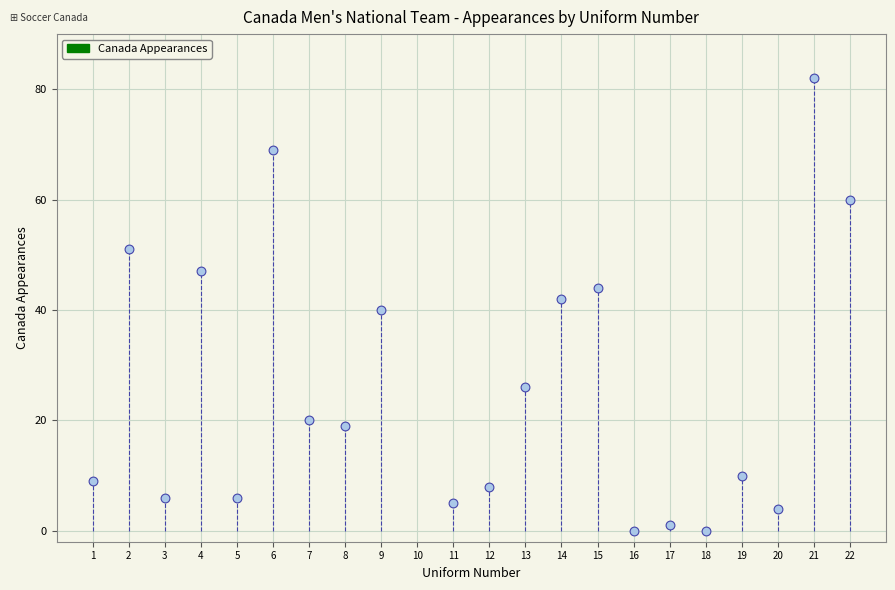

What is the range of Y values (max minus min)?

82